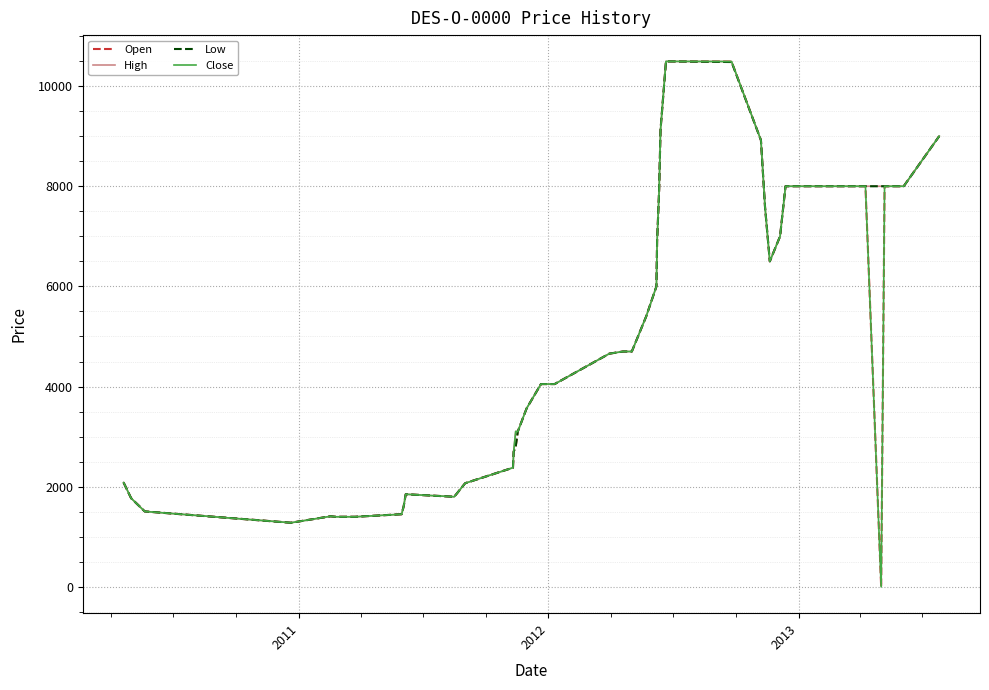

What is the minimum value for Low?

1281